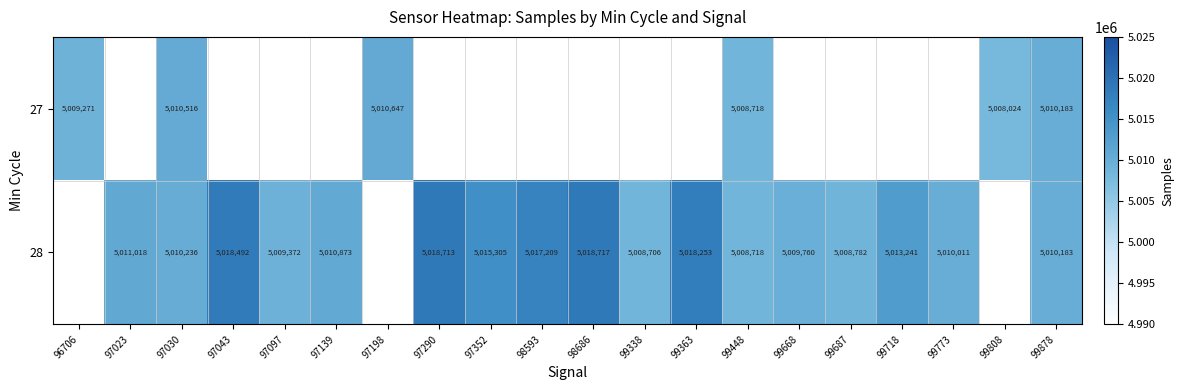

What is the difference between the 28 values at 99668 and 99773?

251